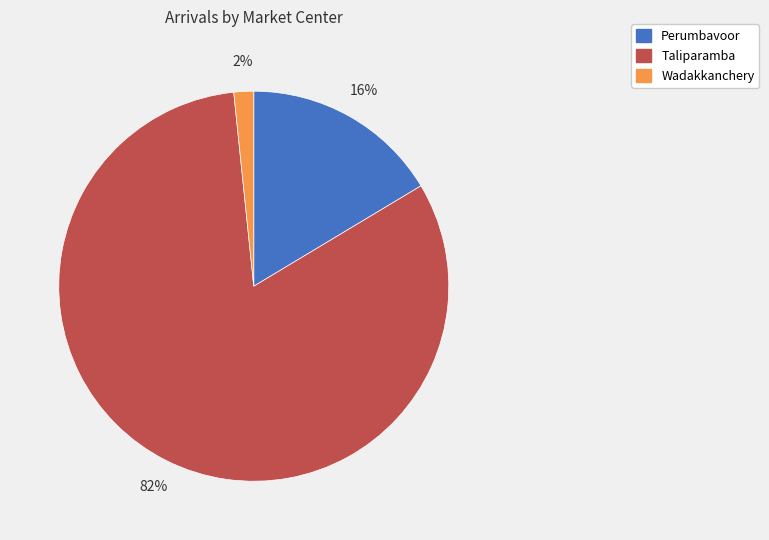

Which has a higher value, Perumbavoor or Wadakkanchery?

Perumbavoor